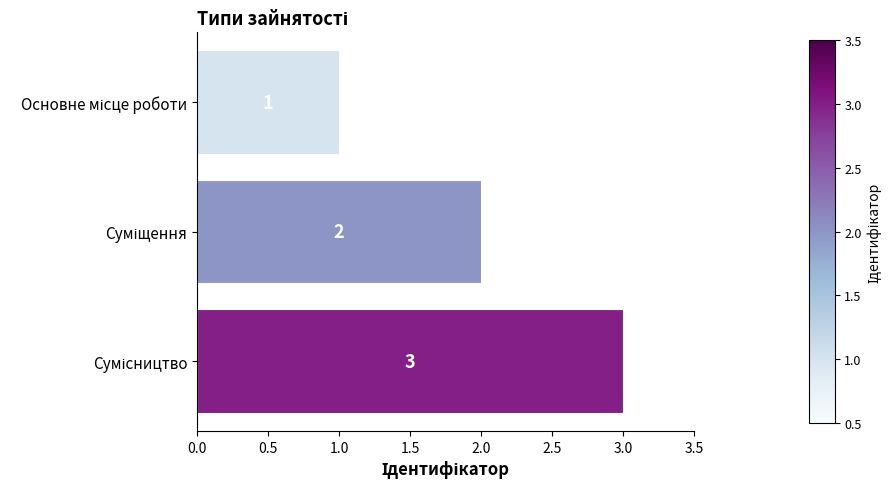

What is the value of the 3rd bar from the top?

3